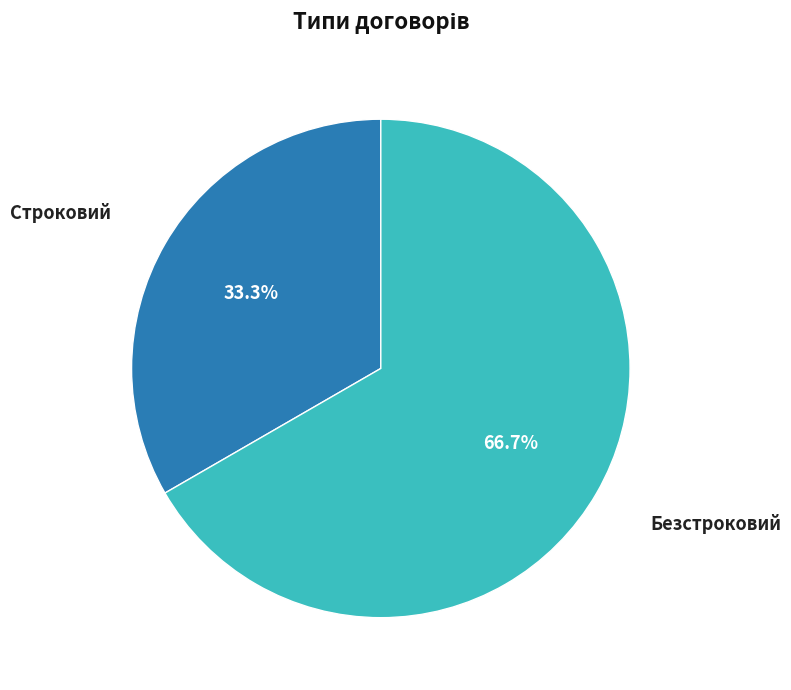

To the nearest percent, what is the difference between the largest and smallest slice percentages?

33%